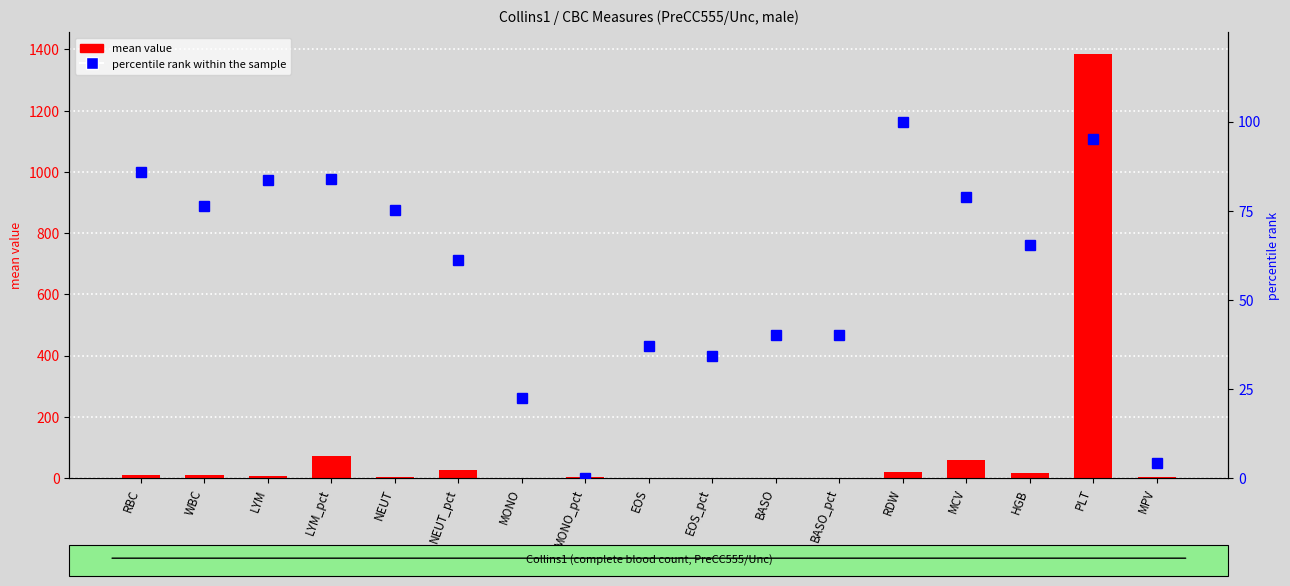

What is the label of the 5th bar from the left?

NEUT